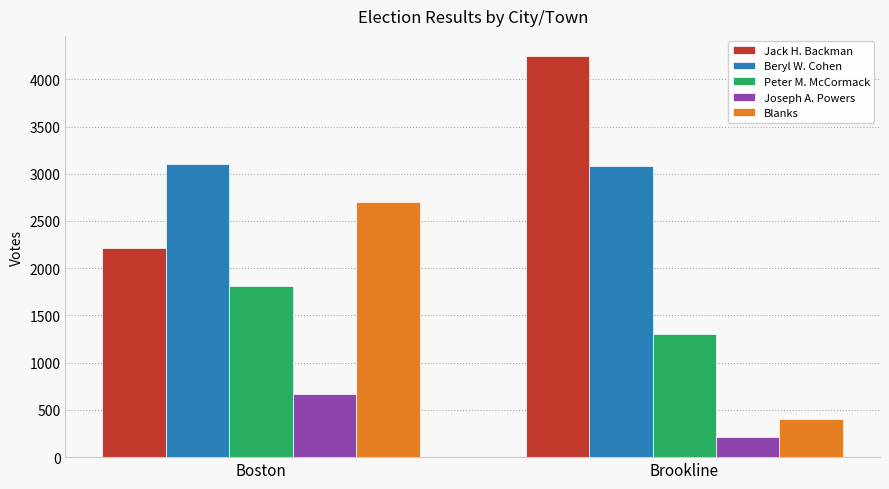

Is the value of Jack H. Backman at Boston greater than the value of Peter M. McCormack at Brookline?

Yes